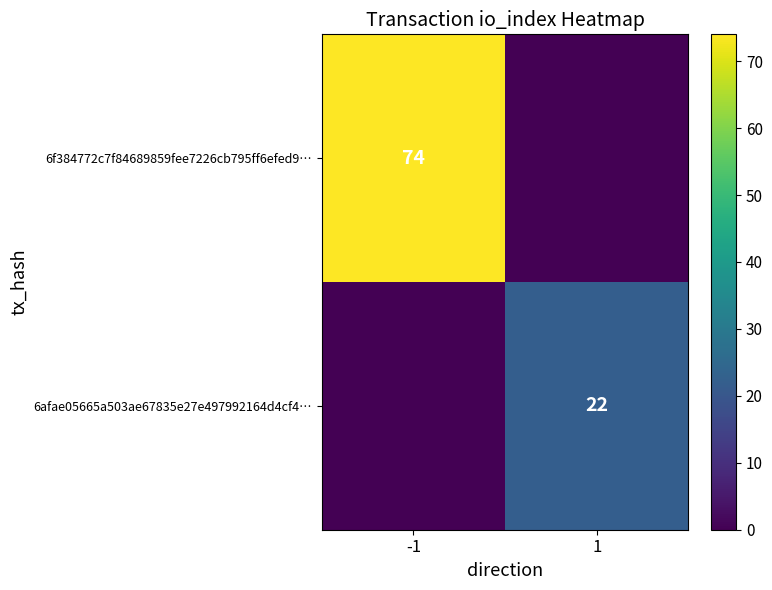

At how many categories does at least one series exceed 54?

1